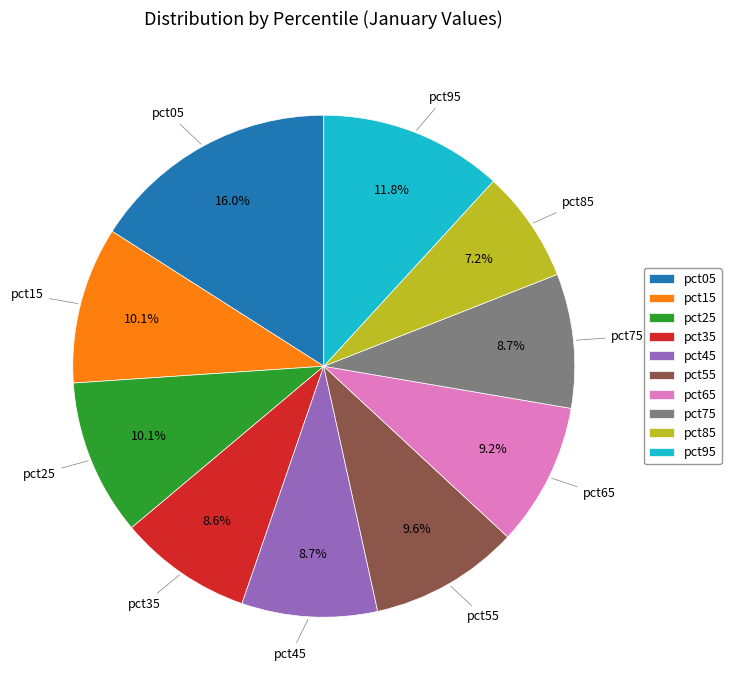

Does pct25 represent more than half of the total?

No